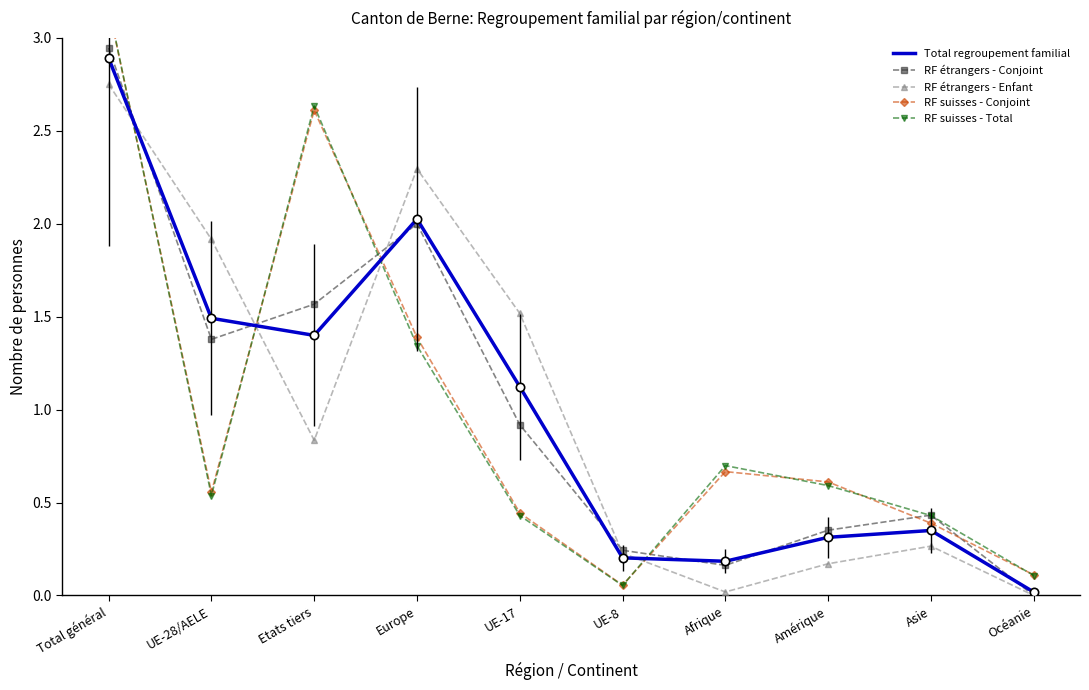

Which series has the widest spread of values?

RF suisses - Total